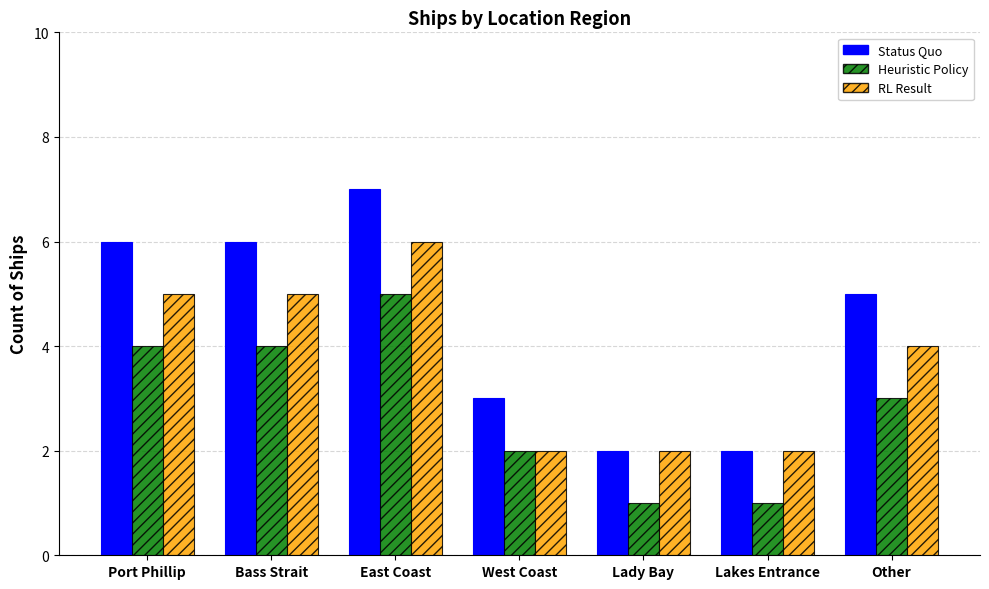

True or false: RL Result has a value of 8 at East Coast.

False